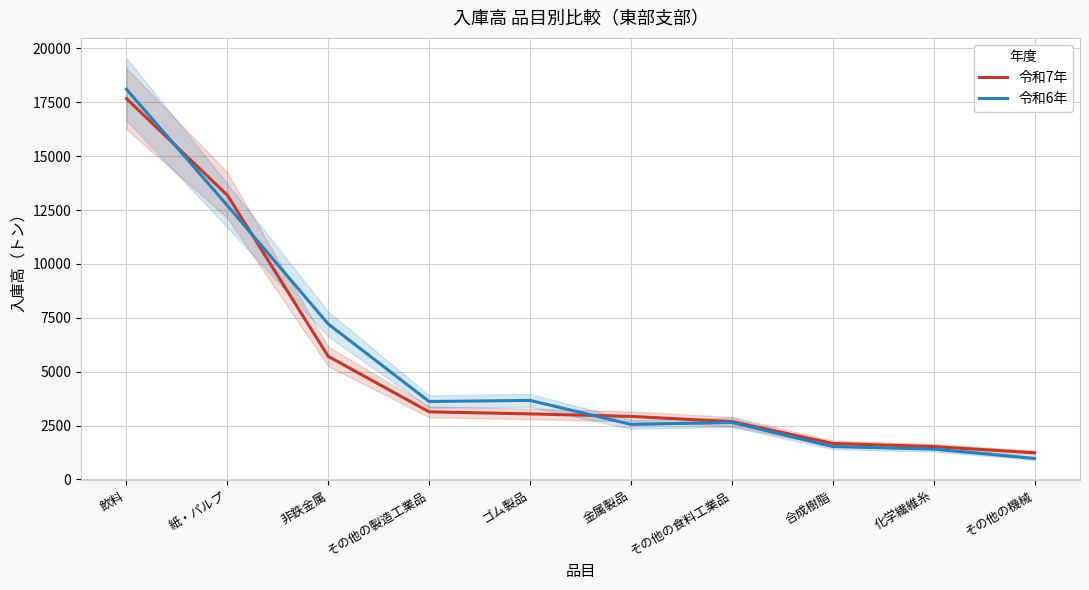

Does the chart display data point markers on the line(s)?

No